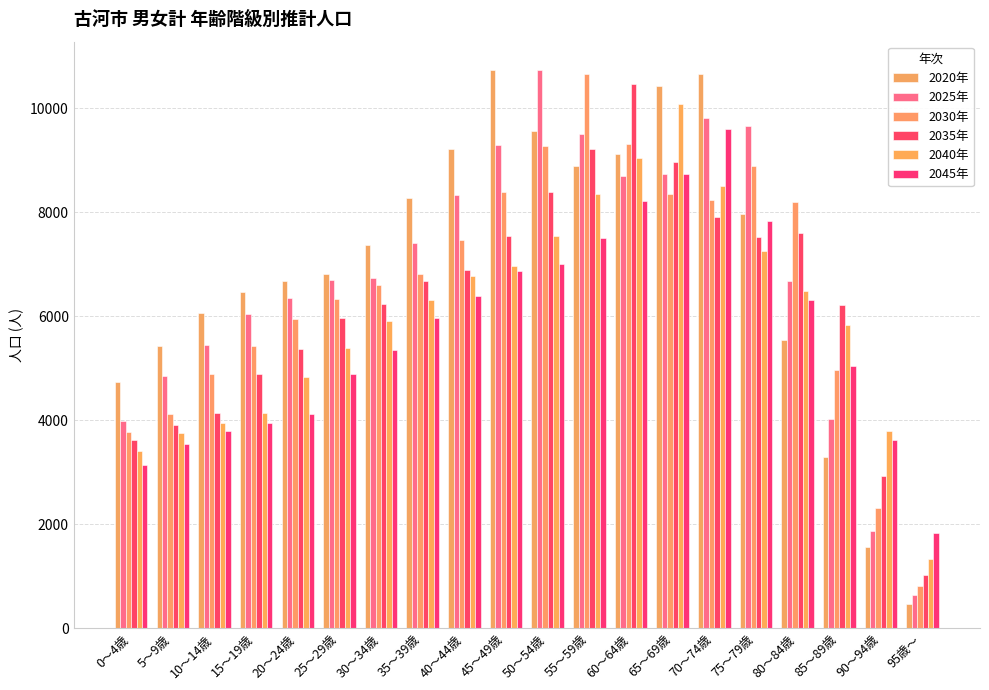

Which category has the highest value in the 2030年 series?

55～59歳